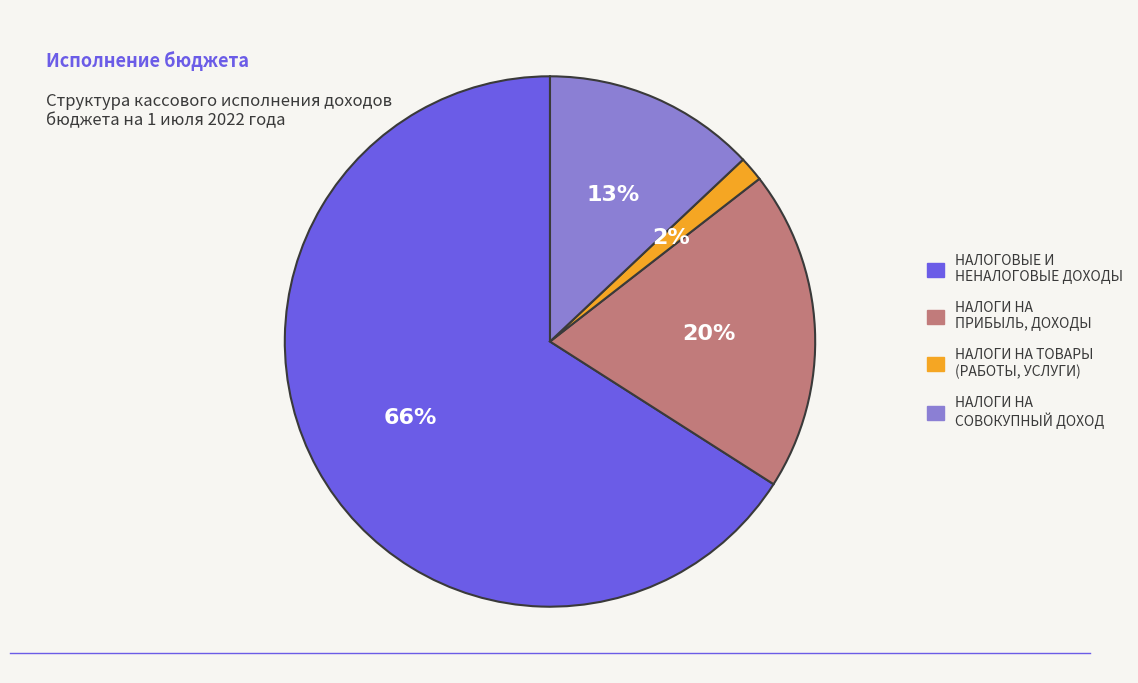

The НАЛОГОВЫЕ И НЕНАЛОГОВЫЕ ДОХОДЫ slice represents 66% of the pie. True or false?

True